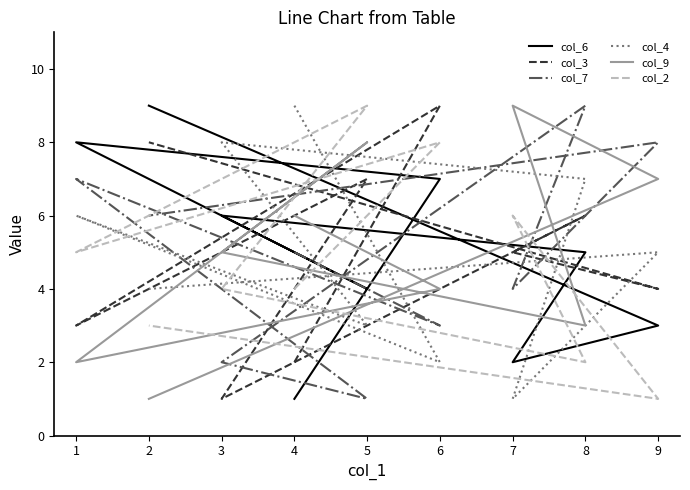

How many values in the col_7 series are below 5?

4